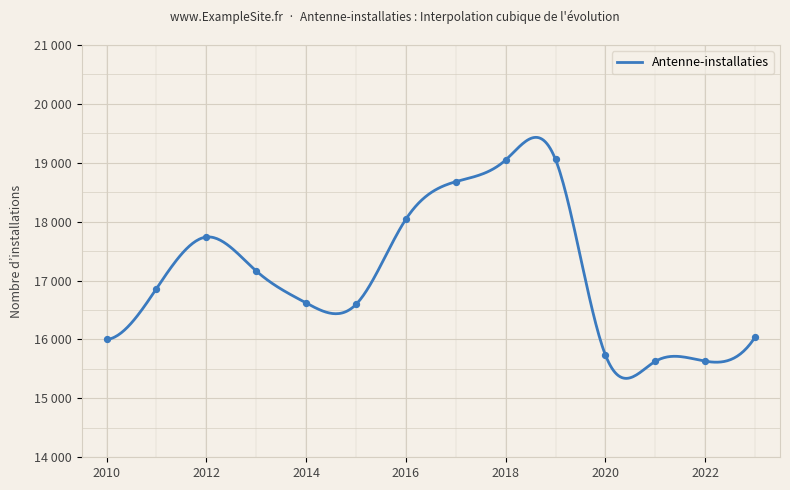

Which has a higher value, 2023 or 2016?

2016